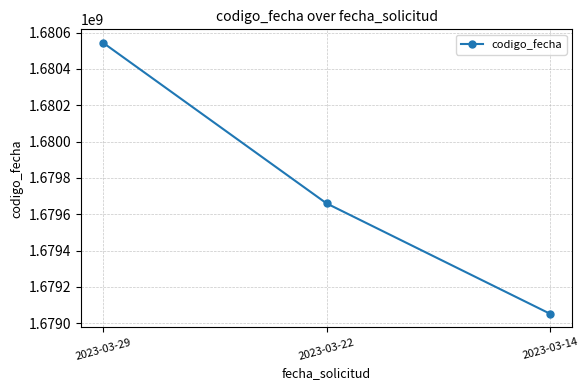

Where does the data first go above 1679659504?

2023-03-29